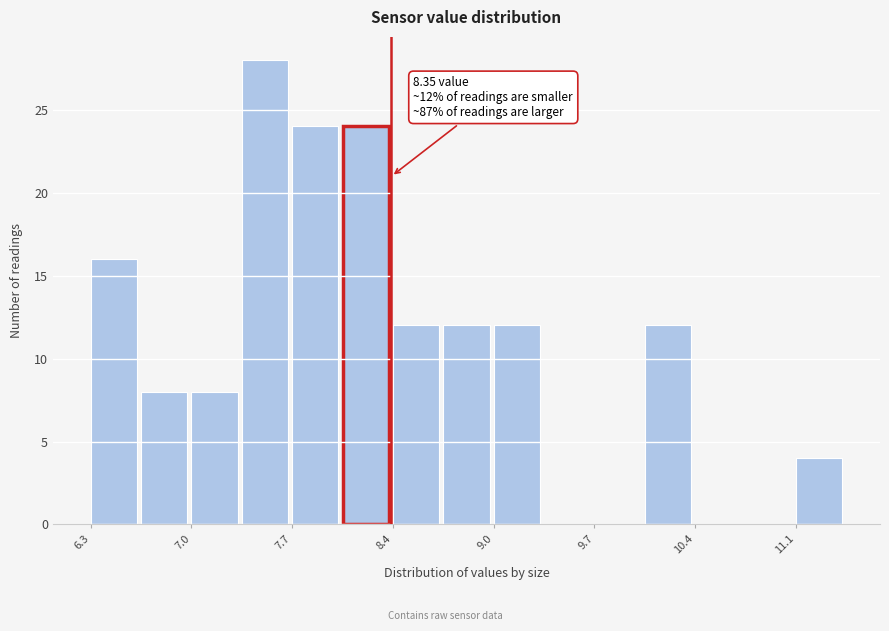

Read against the x-axis, roughly where is the centre of the tallest bar?

7.5